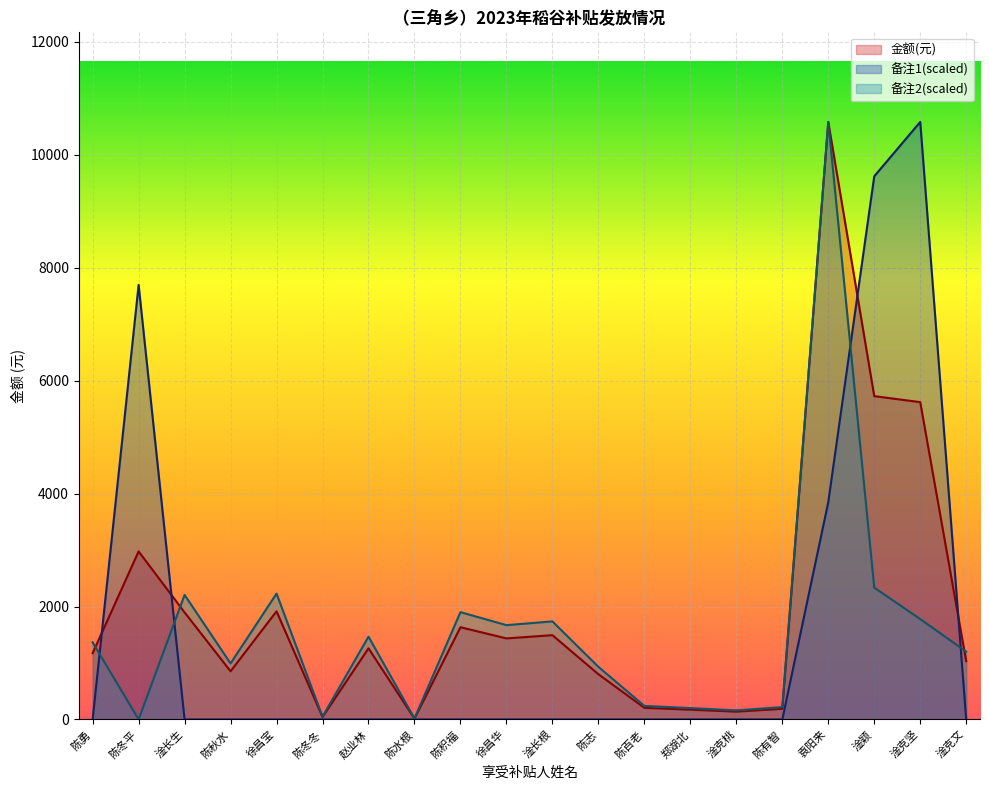

Reading left to right, list all the values displayed in this chart.

金额(元): 陈勇=1173.3	陈冬平=2976.0	淦长生=1895.3	陈秋水=852.7	徐昌宝=1915.4	陈冬冬=43.0	赵业林=1259.9	陈水根=14.3	陈积福=1633.0	徐昌华=1435.0	淦长根=1492.4	陈志=800.7	陈百老=206.1	郑湖北=172.8	淦克桃=138.3	陈有智=188.0	袁阳来=10581.6	淦颖=5726.1	淦克坚=5619.4	淦克文=1031.5
备注1: 陈勇=0.0	陈冬平=7695.7	淦长生=0.0	陈秋水=0.0	徐昌宝=0.0	陈冬冬=0.0	赵业林=0.0	陈水根=0.0	陈积福=0.0	徐昌华=0.0	淦长根=0.0	陈志=0.0	陈百老=0.0	郑湖北=0.0	淦克桃=0.0	陈有智=0.0	袁阳来=3847.9	淦颖=9619.6	淦克坚=10581.6	淦克文=0.0
备注2: 陈勇=1365.2	陈冬平=0.0	淦长生=2205.5	陈秋水=992.2	徐昌宝=2228.9	陈冬冬=50.1	赵业林=1466.1	陈水根=16.7	陈积福=1900.2	徐昌华=1669.8	淦长根=1736.6	陈志=931.8	陈百老=239.8	郑湖北=201.0	淦克桃=161.0	陈有智=218.7	袁阳来=10581.6	淦颖=2334.4	淦克坚=1777.3	淦克文=1200.3